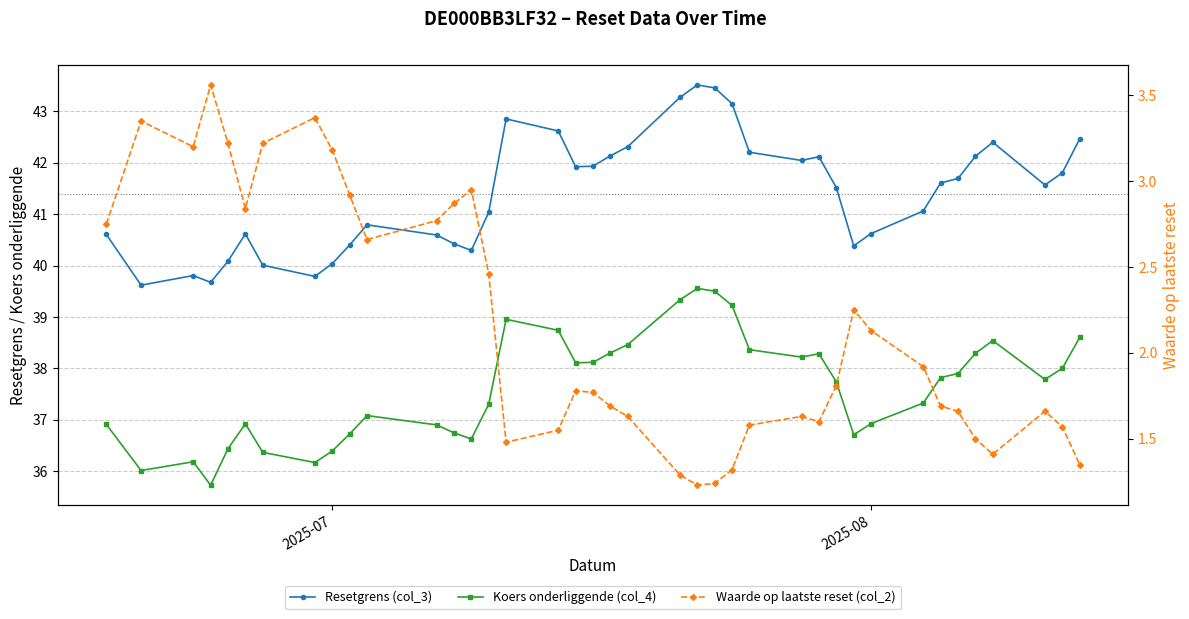

True or false: Waarde op laatste reset (col_2) and Koers onderliggende (col_4) intersect in this chart.

False